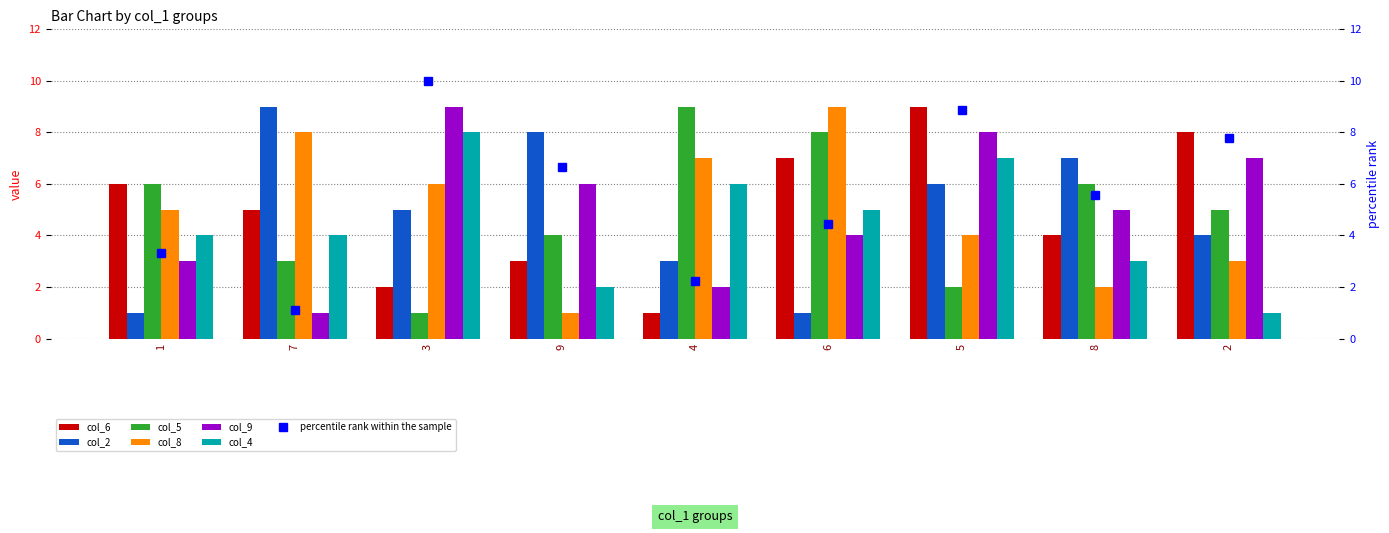

What is the label of the 7th bar from the right?

3